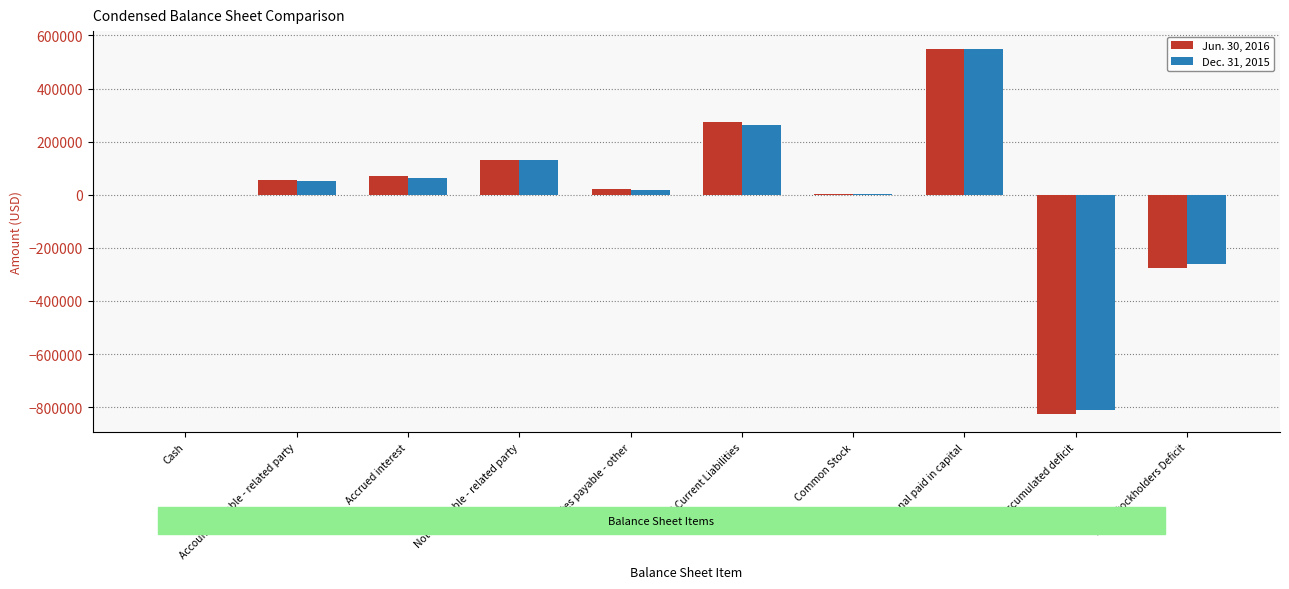

How many categories are shown in the chart?

10